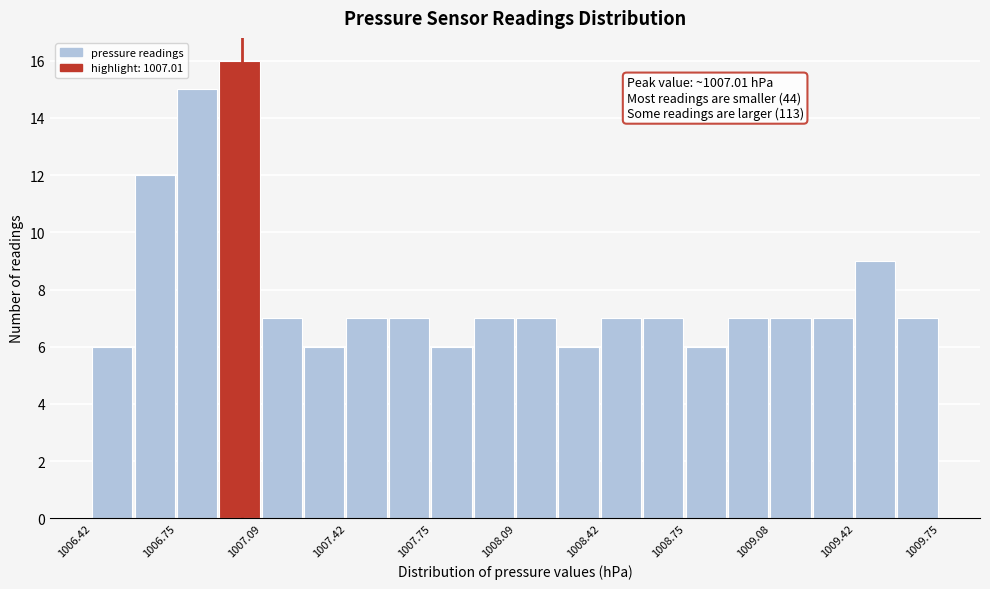

Around what value on the x-axis is the tallest bar? Give the approximate position of its centre, as read against the axis.

1007.00